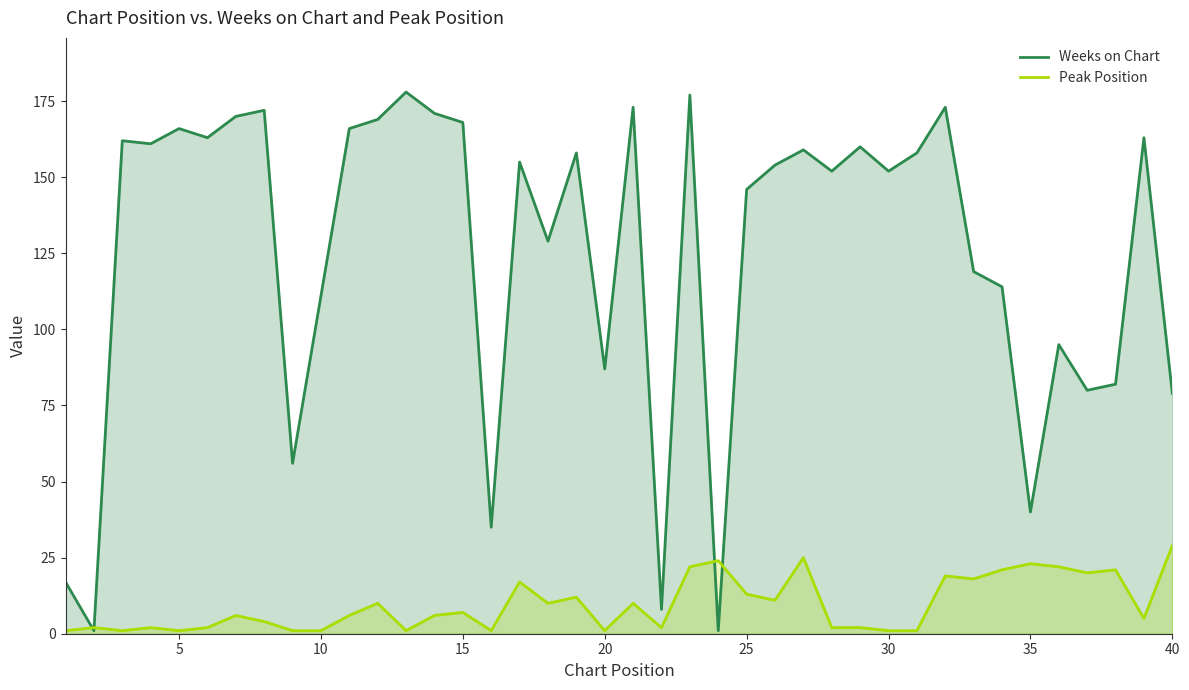

Rank the series by their average value, from lowest to highest.

Peak Position, Weeks on Chart